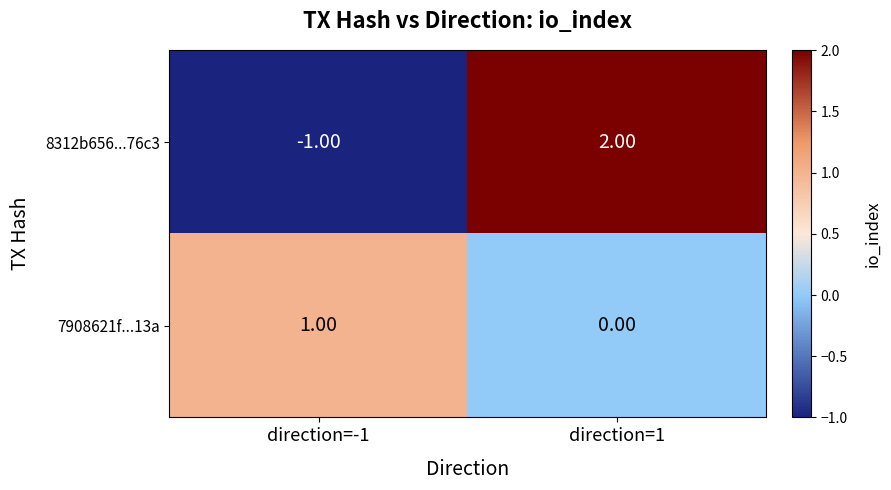

List the series in order of their peak value, lowest first.

7908621f...13a, 8312b656...76c3